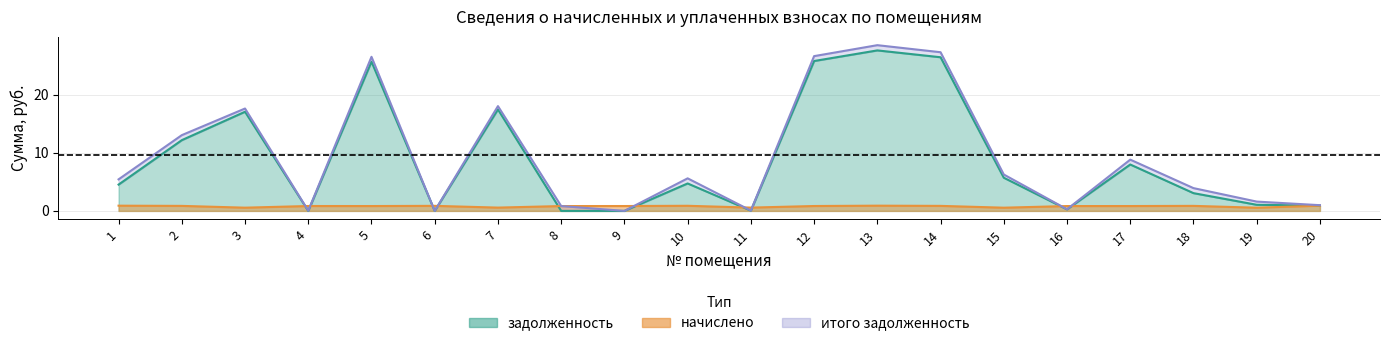

What is the difference between the задолженность values at 8 and 13?

27.6